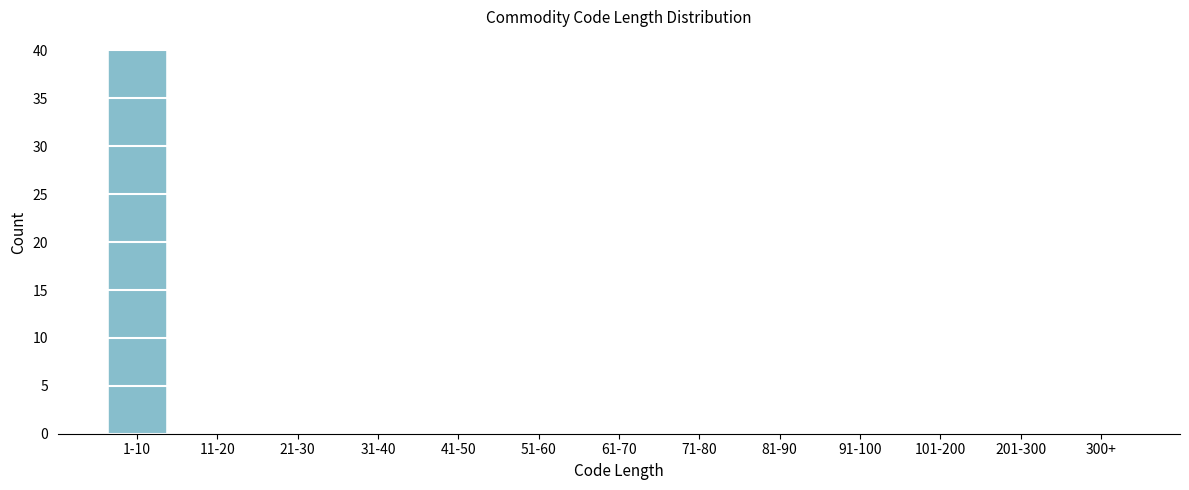

Reading right to left, extract all data points from this chart.

300+=0	201-300=0	101-200=0	91-100=0	81-90=0	71-80=0	61-70=0	51-60=0	41-50=0	31-40=0	21-30=0	11-20=0	1-10=40